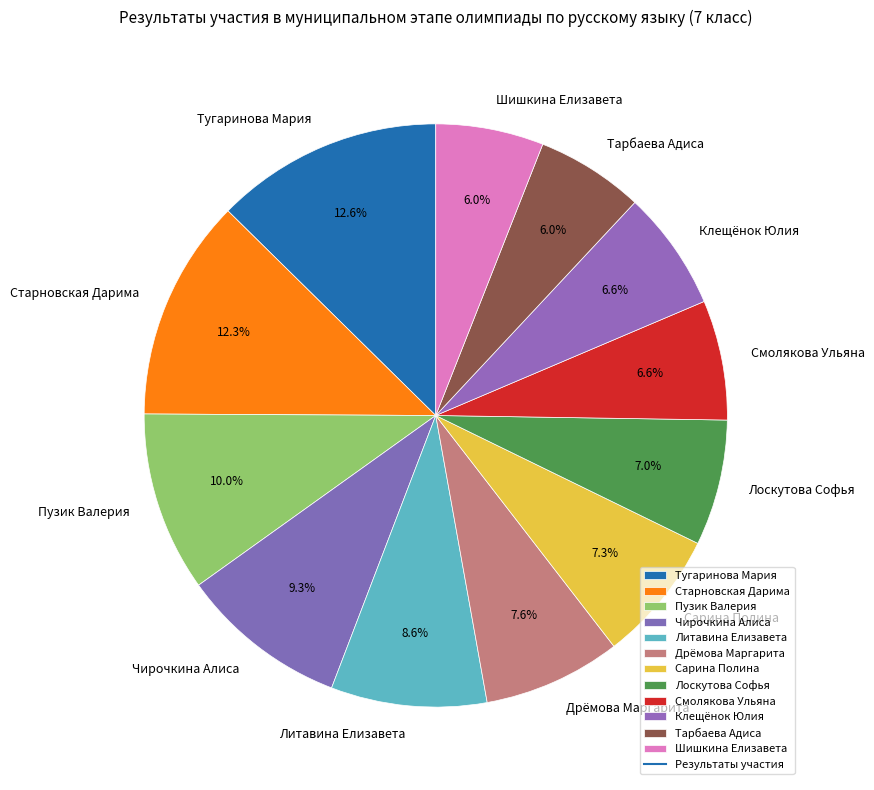

What is the ratio of the value at Литавина Елизавета to the value at Сарина Полина?

1.2